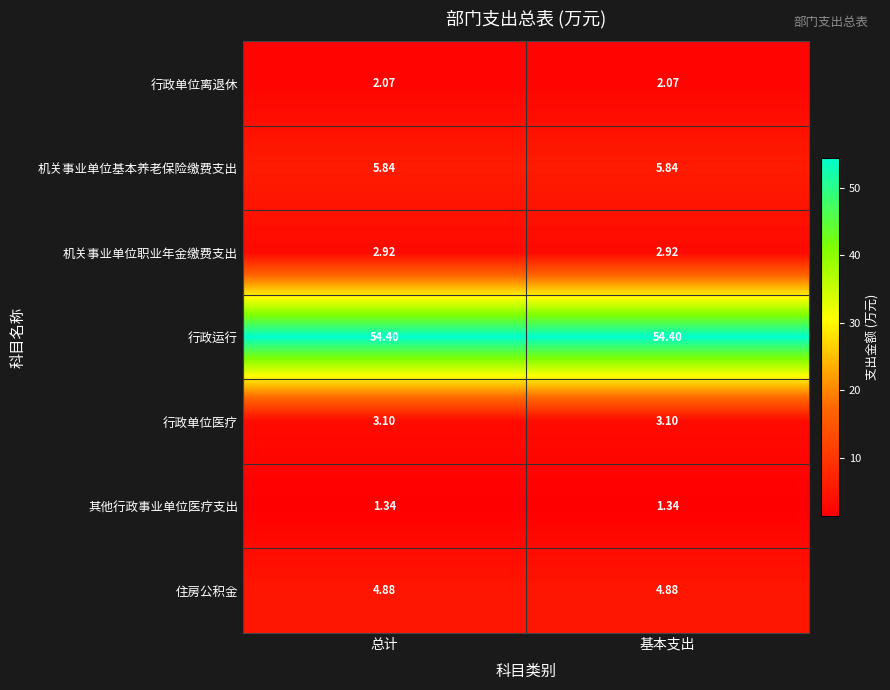

List the series in order of their peak value, lowest first.

其他行政事业单位医疗支出, 行政单位离退休, 机关事业单位职业年金缴费支出, 行政单位医疗, 住房公积金, 机关事业单位基本养老保险缴费支出, 行政运行